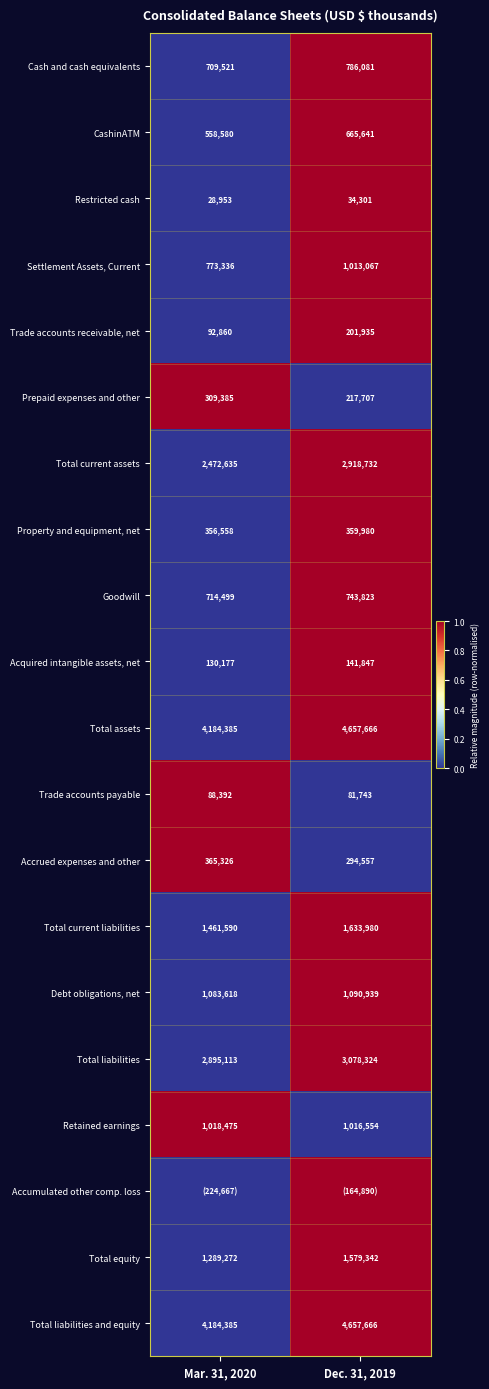

At which category is the sum across all series the highest?

Dec. 31, 2019